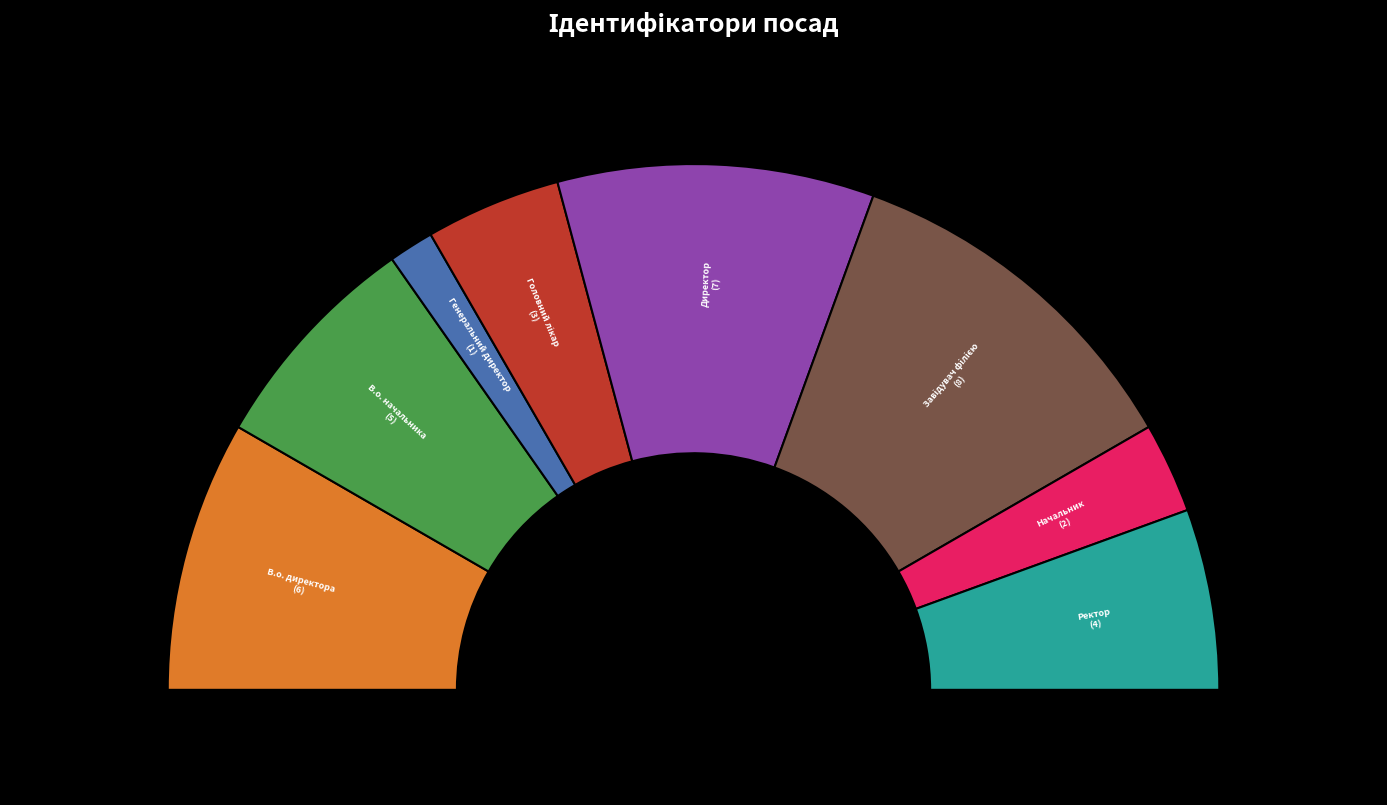

To the nearest percent, what percentage of the pie is Ректор?

11%